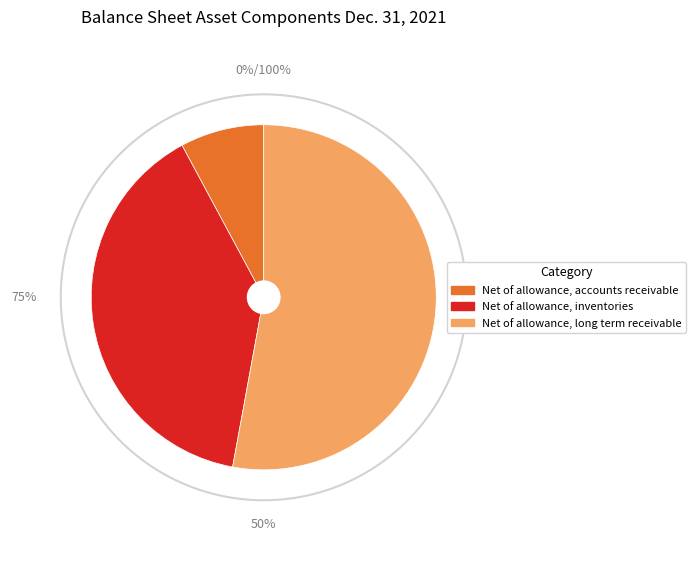

To the nearest percent, what percentage of the pie is Net of allowance, inventories?

39%